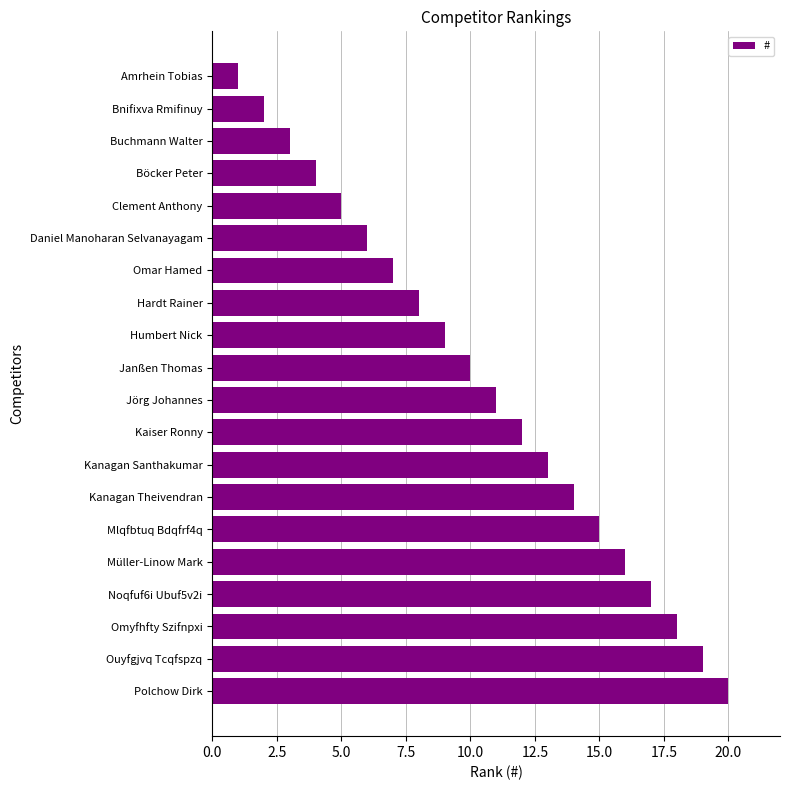

List the labels in order of value, largest first.

Polchow Dirk, Ouyfgjvq Tcqfspzq, Omyfhfty Szifnpxi, Noqfuf6i Ubuf5v2i, Müller-Linow Mark, Mlqfbtuq Bdqfrf4q, Kanagan Theivendran, Kanagan Santhakumar, Kaiser Ronny, Jörg Johannes, Janßen Thomas, Humbert Nick, Hardt Rainer, Omar Hamed, Daniel Manoharan Selvanayagam, Clement Anthony, Böcker Peter, Buchmann Walter, Bnifixva Rmifinuy, Amrhein Tobias